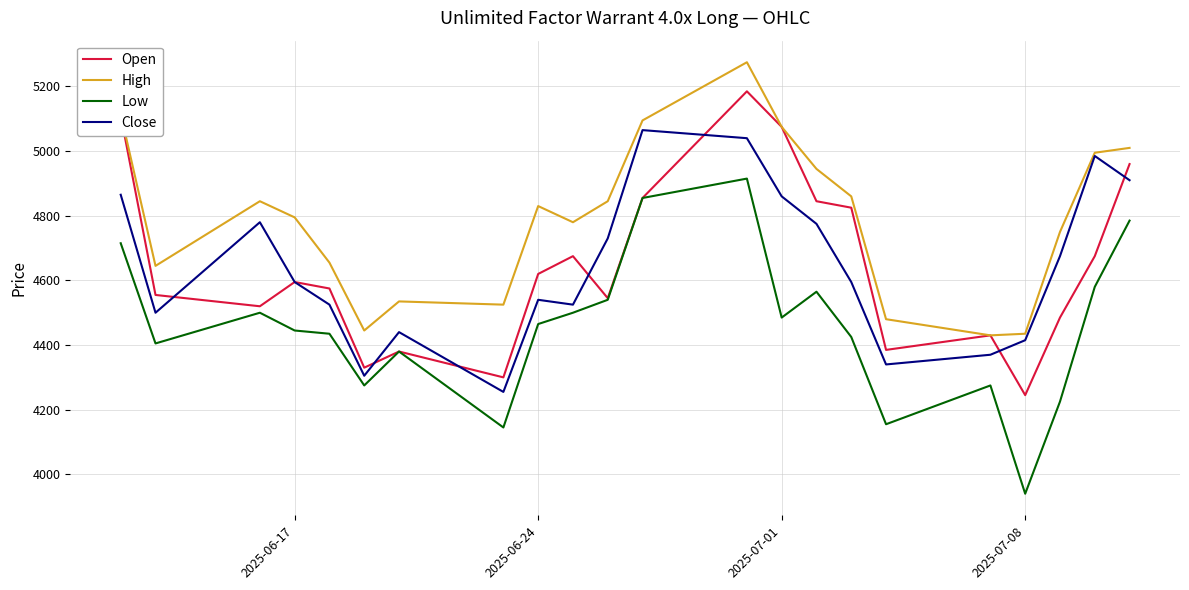

Which series has the largest total across all categories?

High